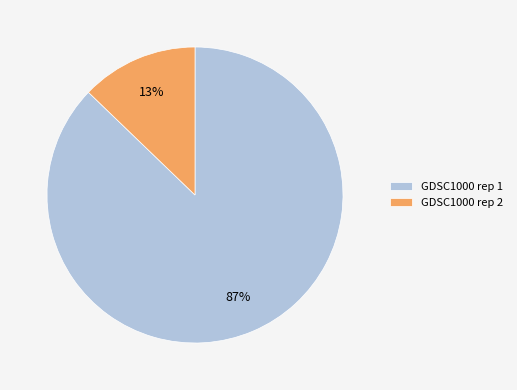

How many segments does this pie chart have?

2